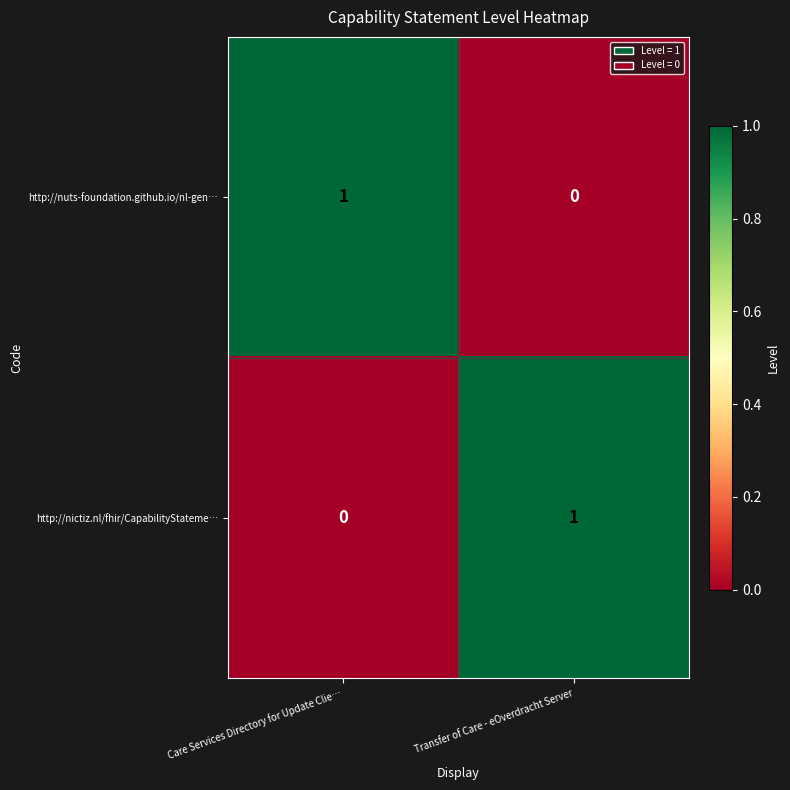

True or false: http://nictiz.nl/fhir/CapabilityStateme… has a value of 1 at Transfer of Care - eOverdracht Server.

True